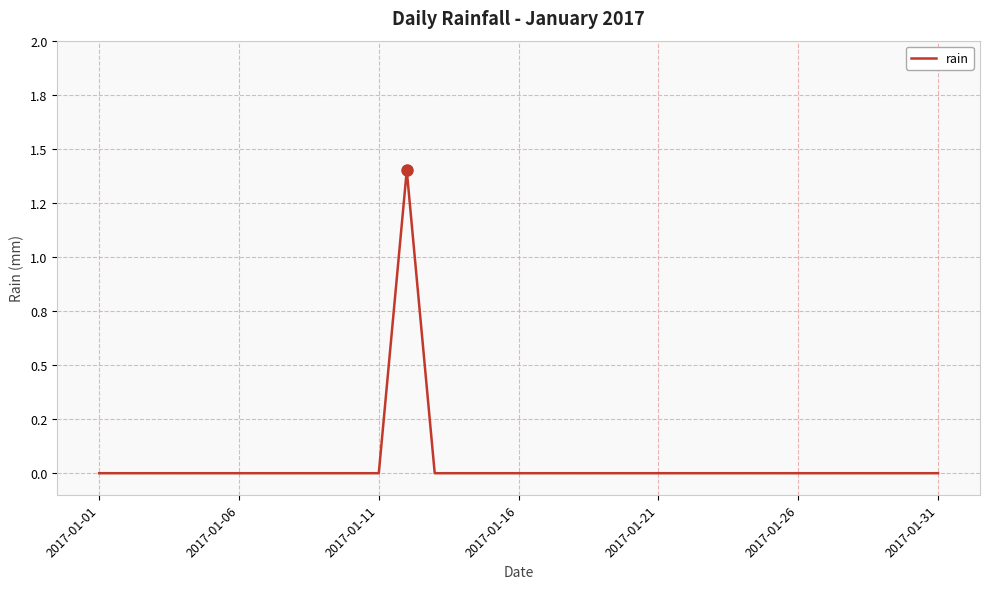

Is this an area chart (filled region under the line)?

No